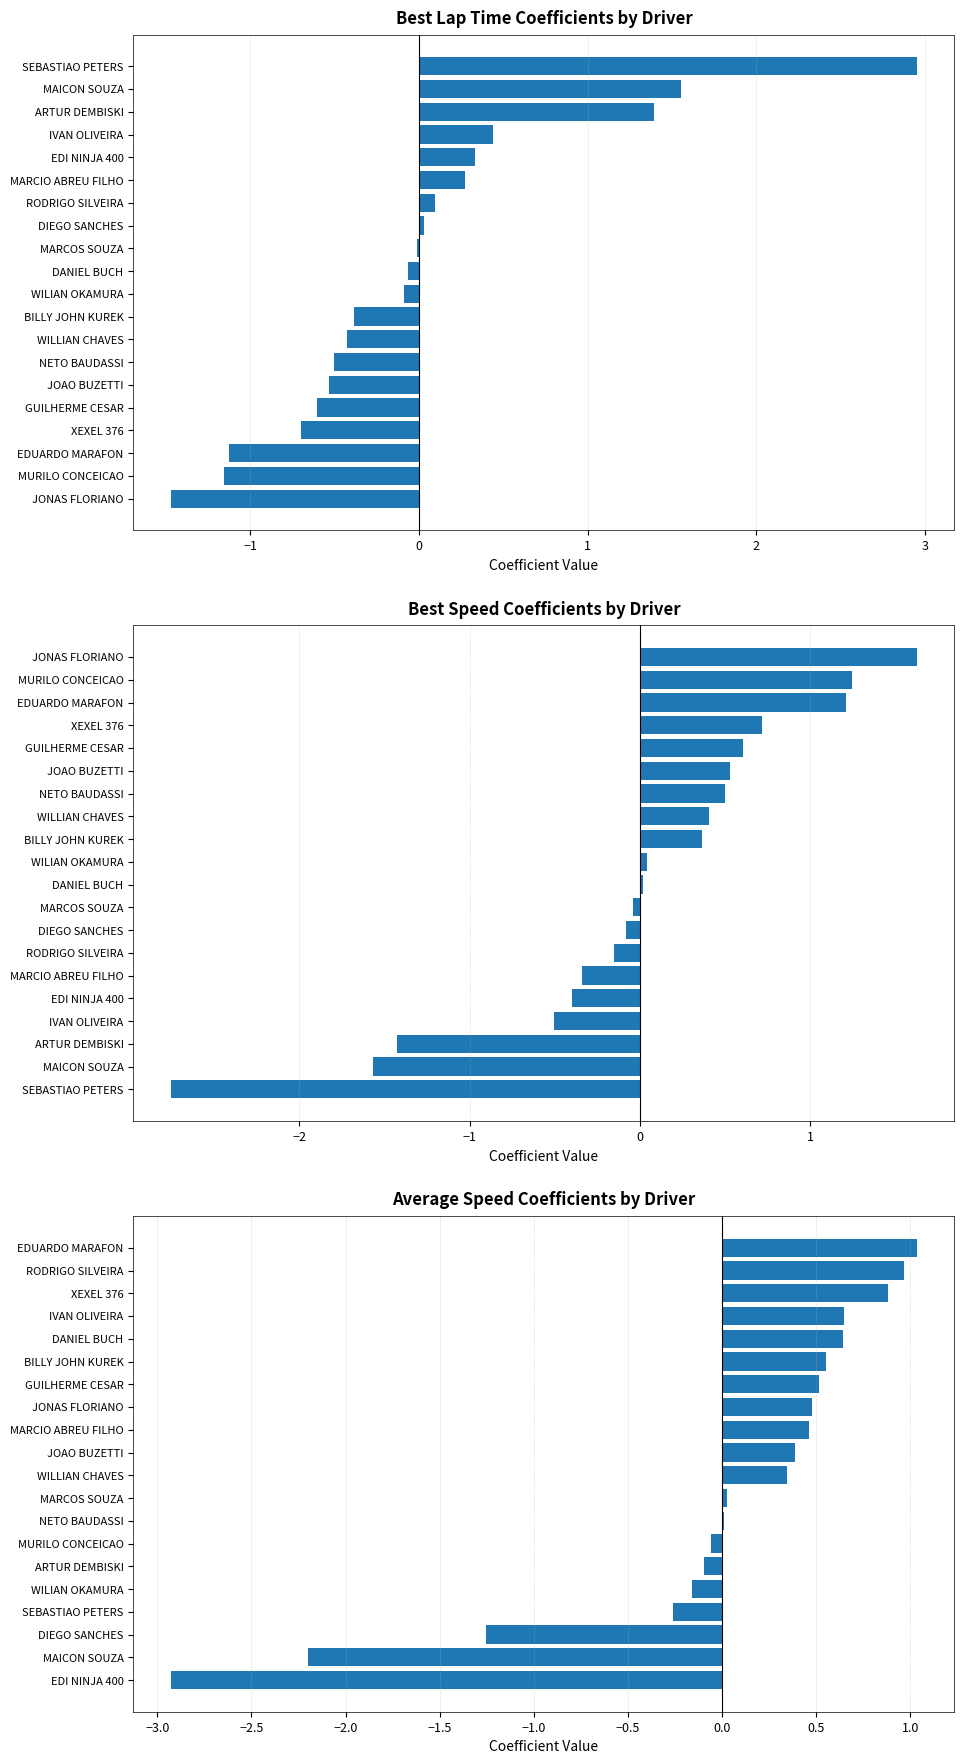

What is the difference between the values at DIEGO SANCHES and ARTUR DEMBISKI?

1.2